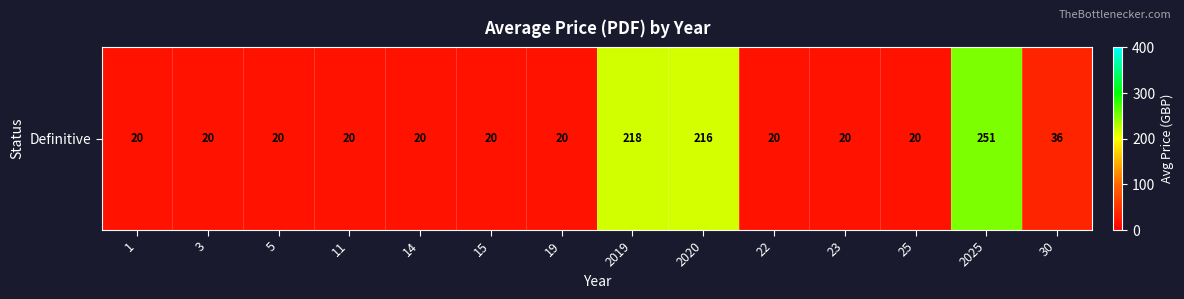

At which category does the chart reach its minimum across all series?

1